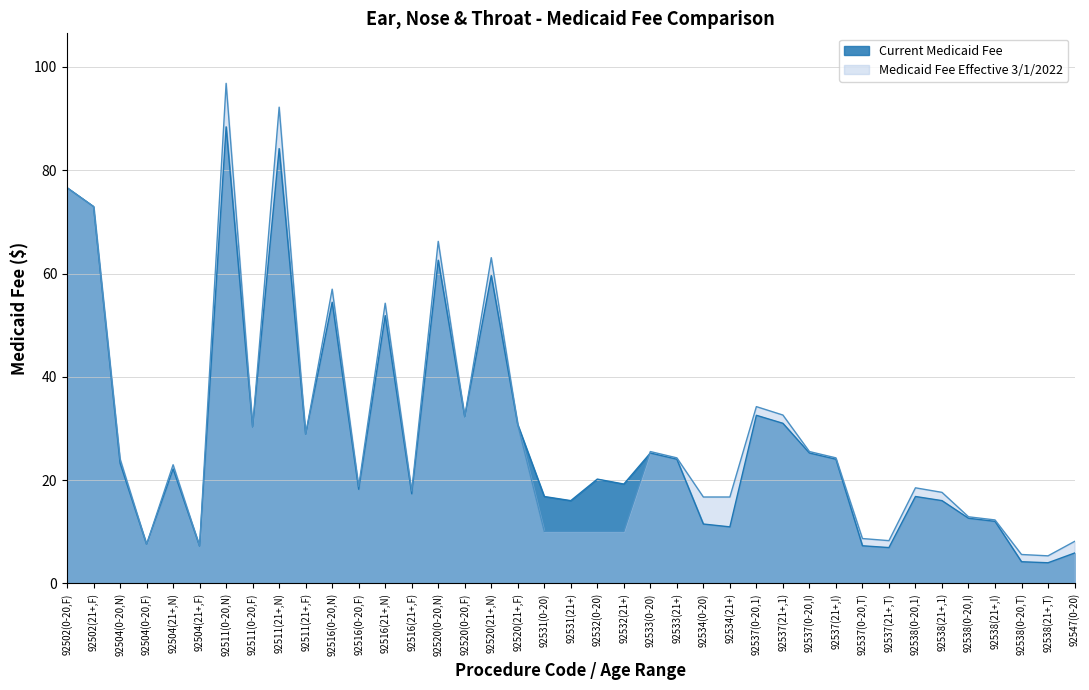

At which category is the sum across all series the highest?

92511(0-20,N)